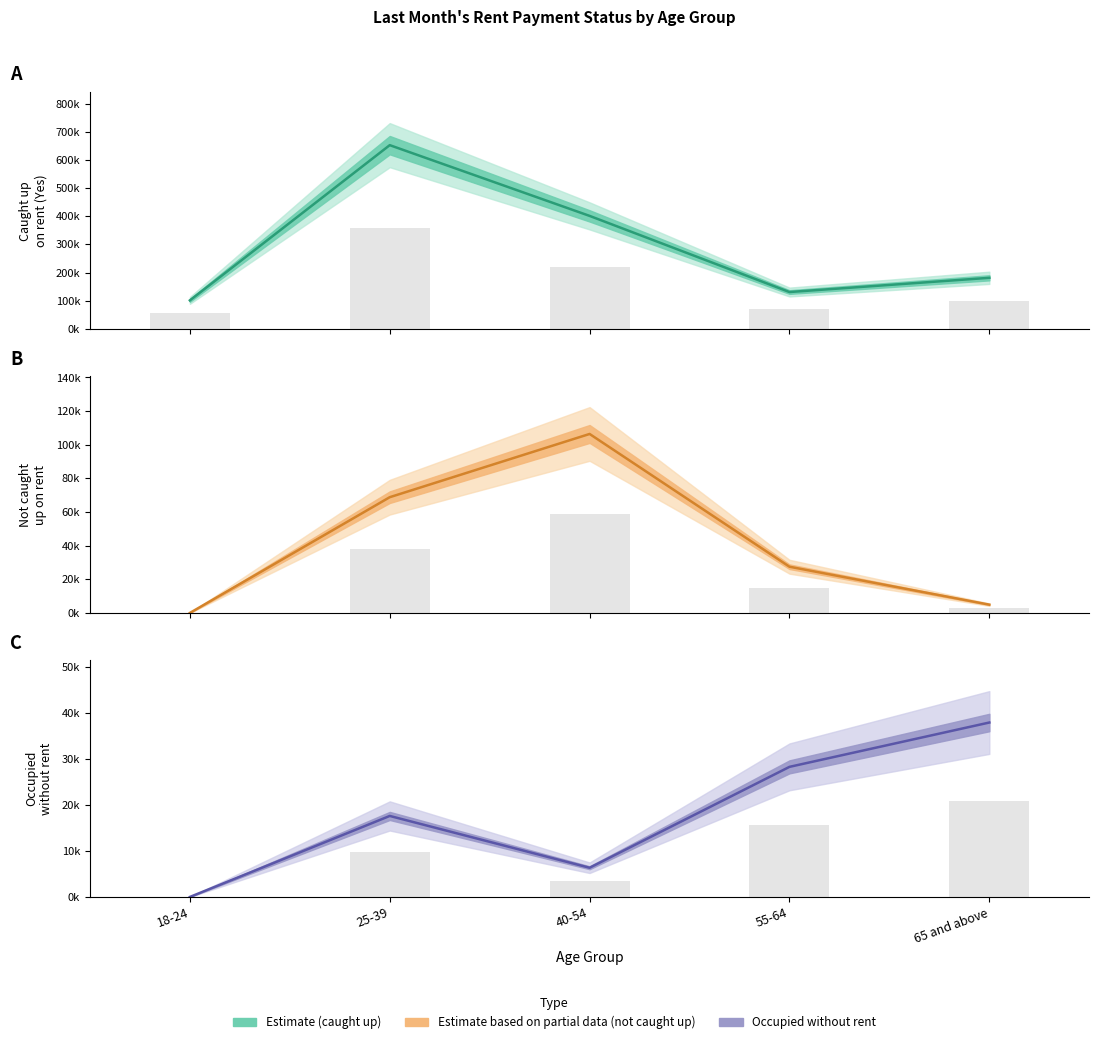

How many groups of bars are there?

5